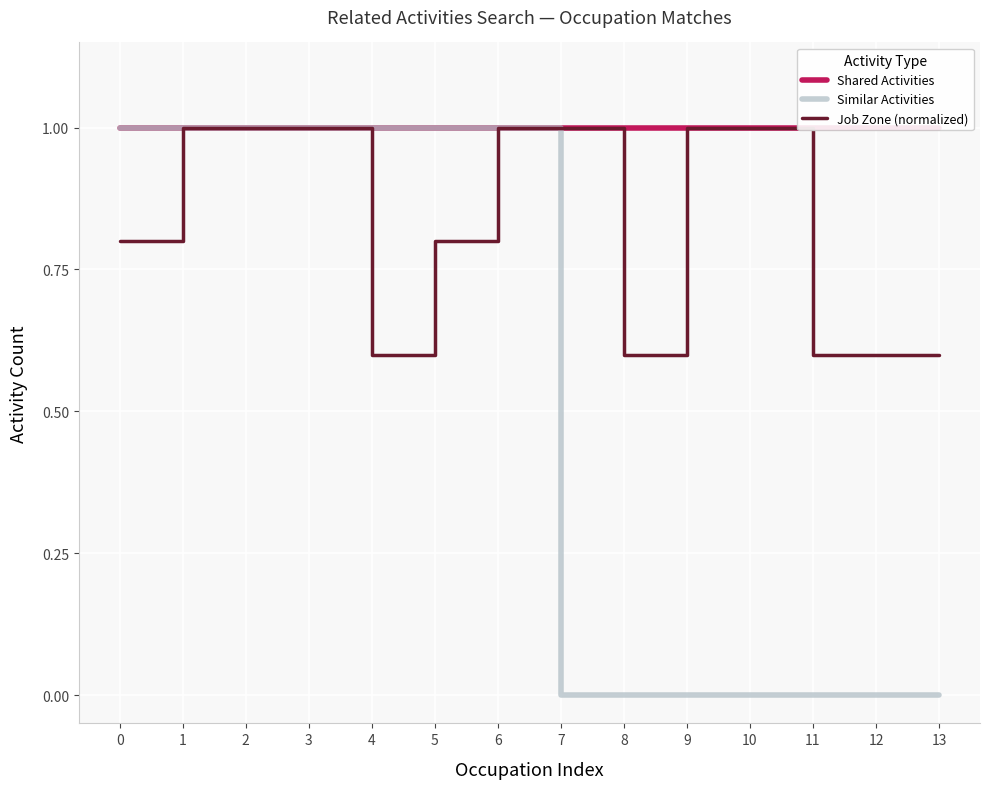

Is this an area chart (filled region under the line)?

No